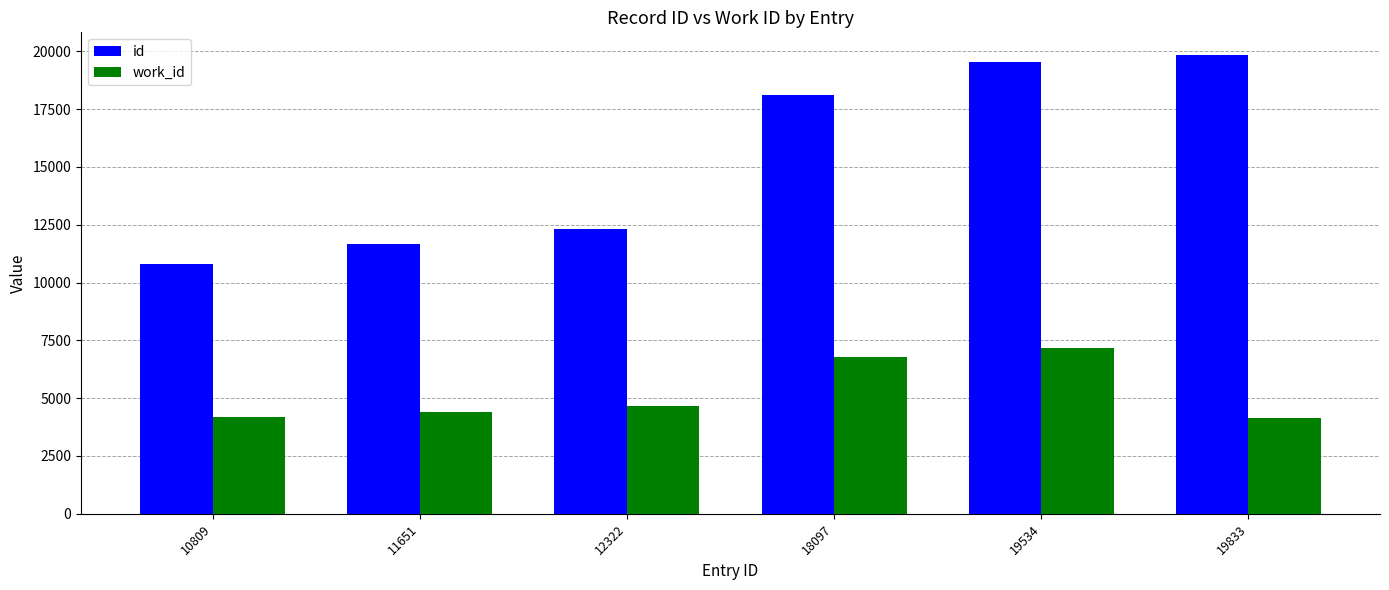

How many groups of bars are there?

6